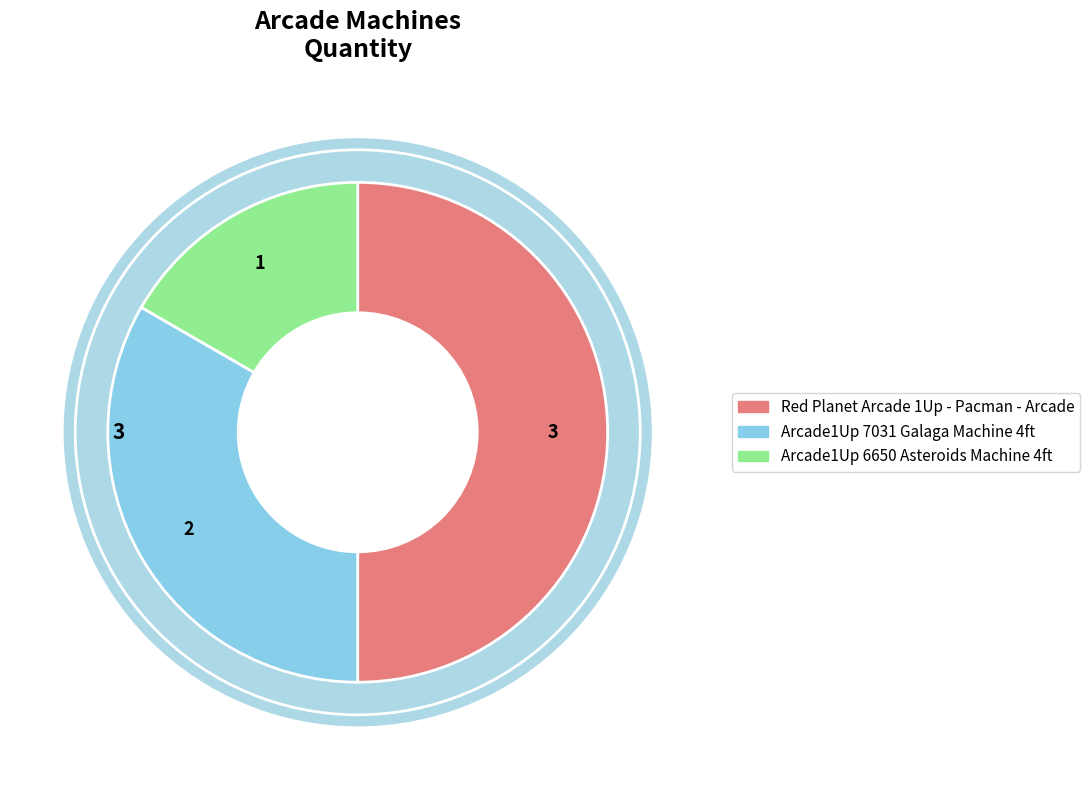

Between Arcade1Up 6650 Asteroids Machine 4ft and Arcade1Up 7031 Galaga Machine 4ft, which is larger?

Arcade1Up 7031 Galaga Machine 4ft